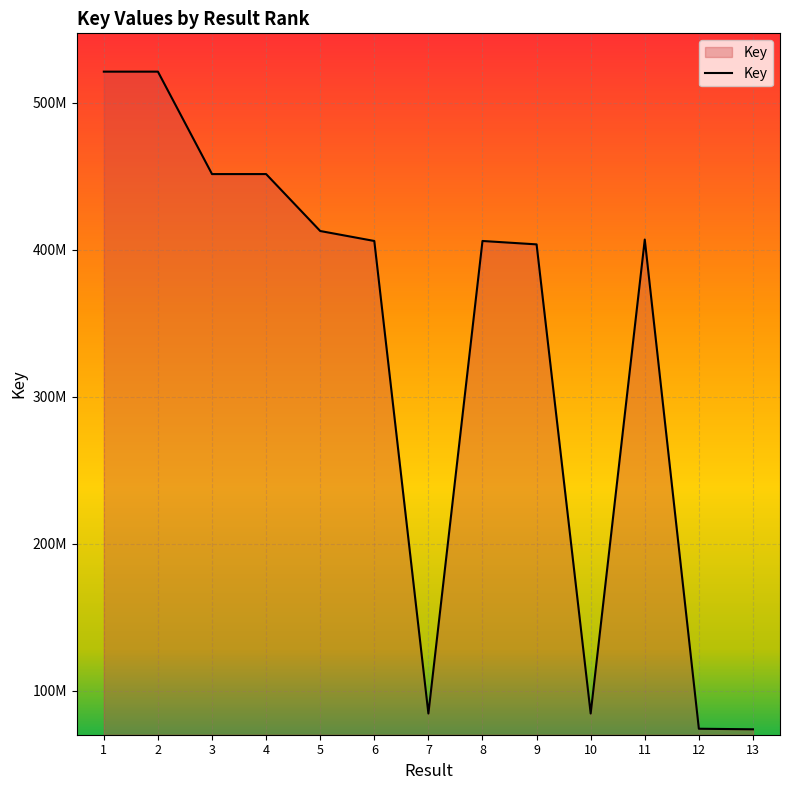

What is the maximum value shown in the chart?

521245780